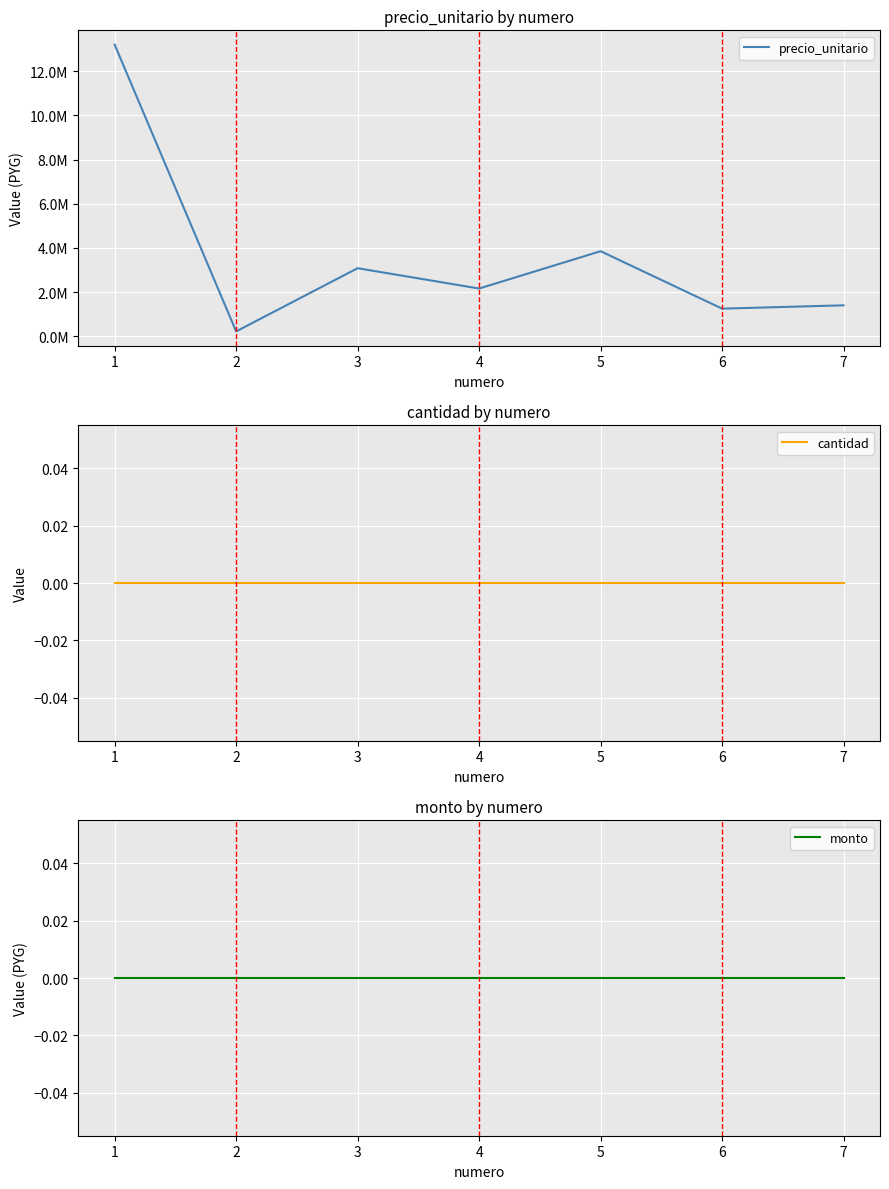

Rank the categories by precio_unitario value from lowest to highest.

2, 6, 7, 4, 3, 5, 1